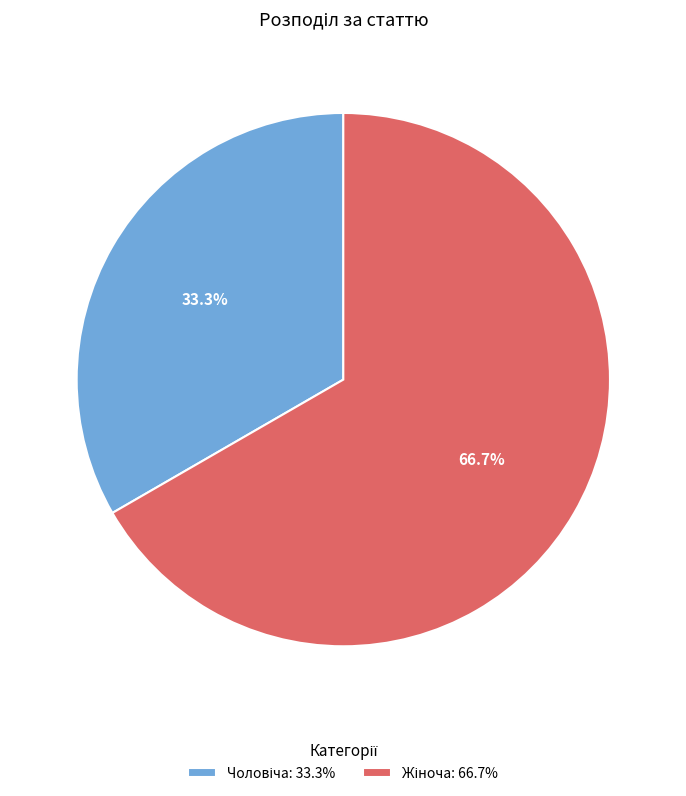

Is there a majority slice in this chart?

Yes